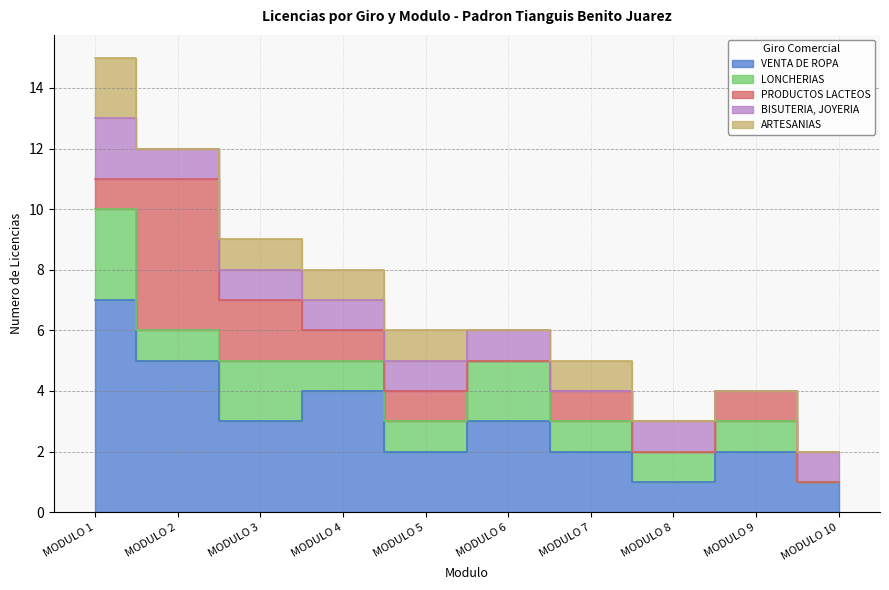

True or false: LONCHERIAS and ARTESANIAS intersect in this chart.

False